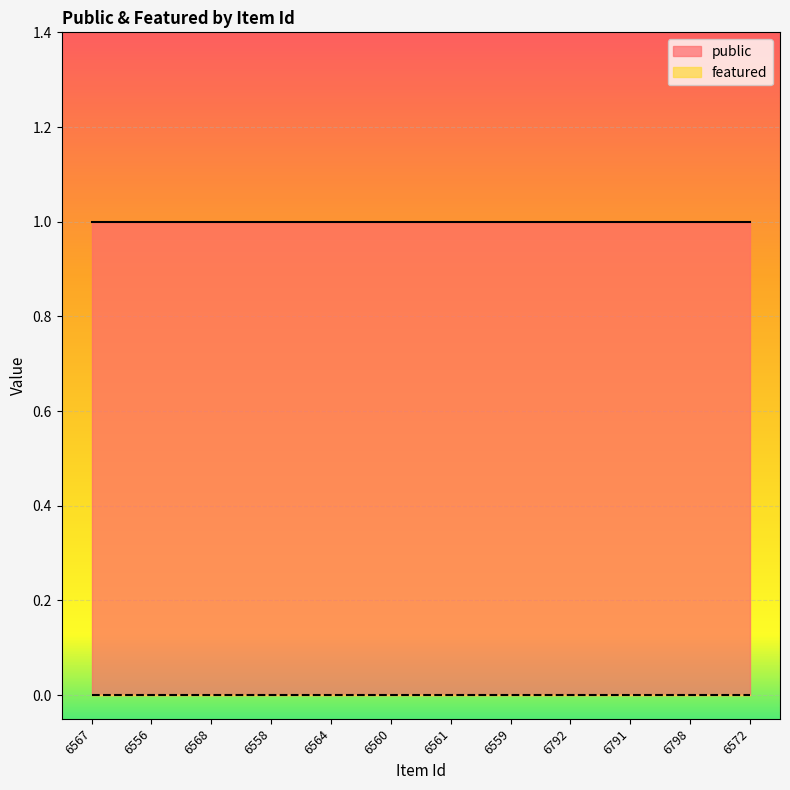

Which series has the widest spread of values?

public